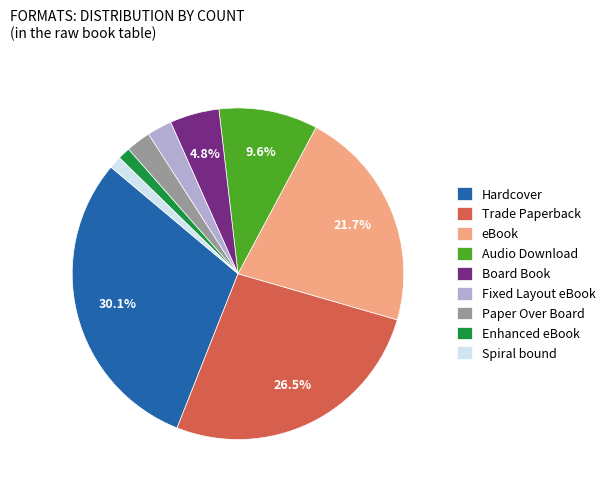

True or false: Board Book accounts for 5% of the total.

True